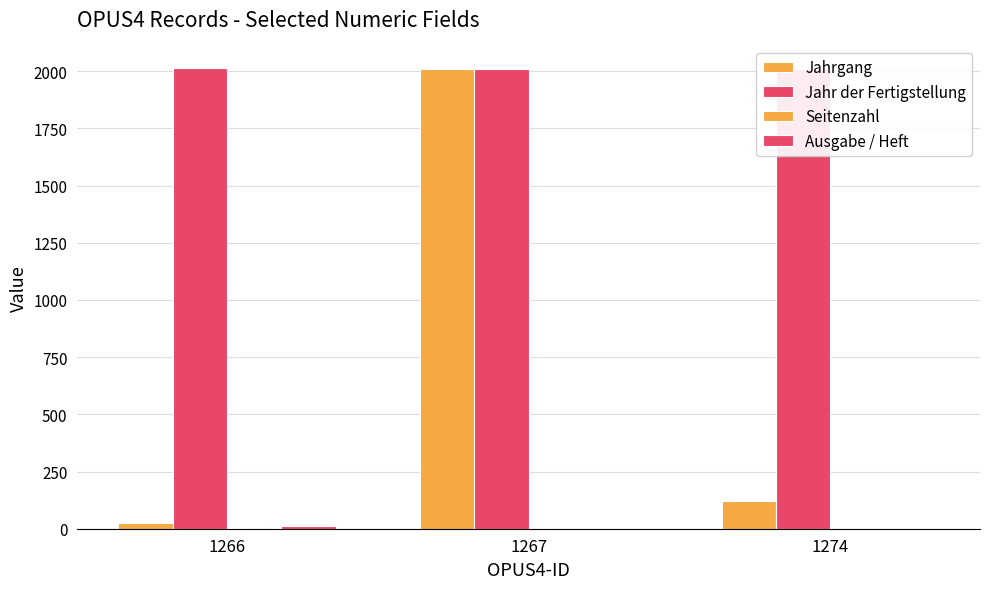

At how many categories does at least one series exceed 1030?

3